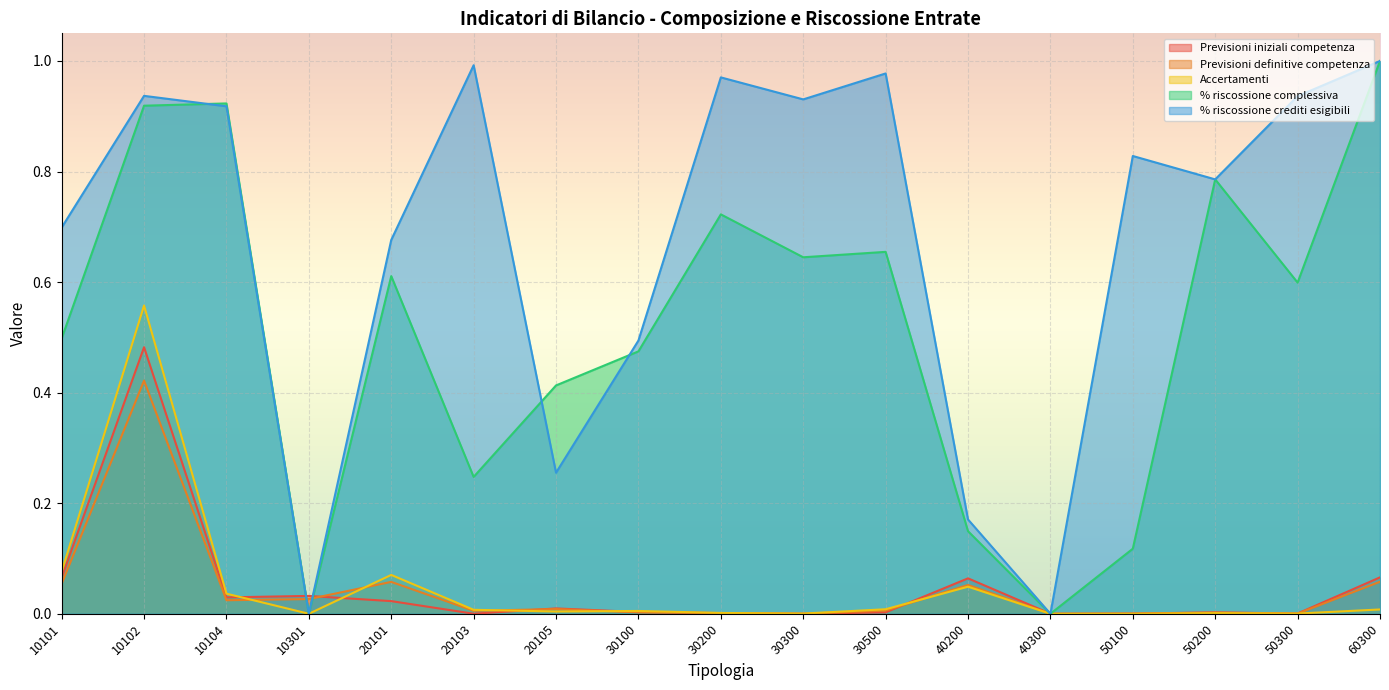

What is the difference between the maximum and minimum values in the % riscossione complessiva series?

1.0